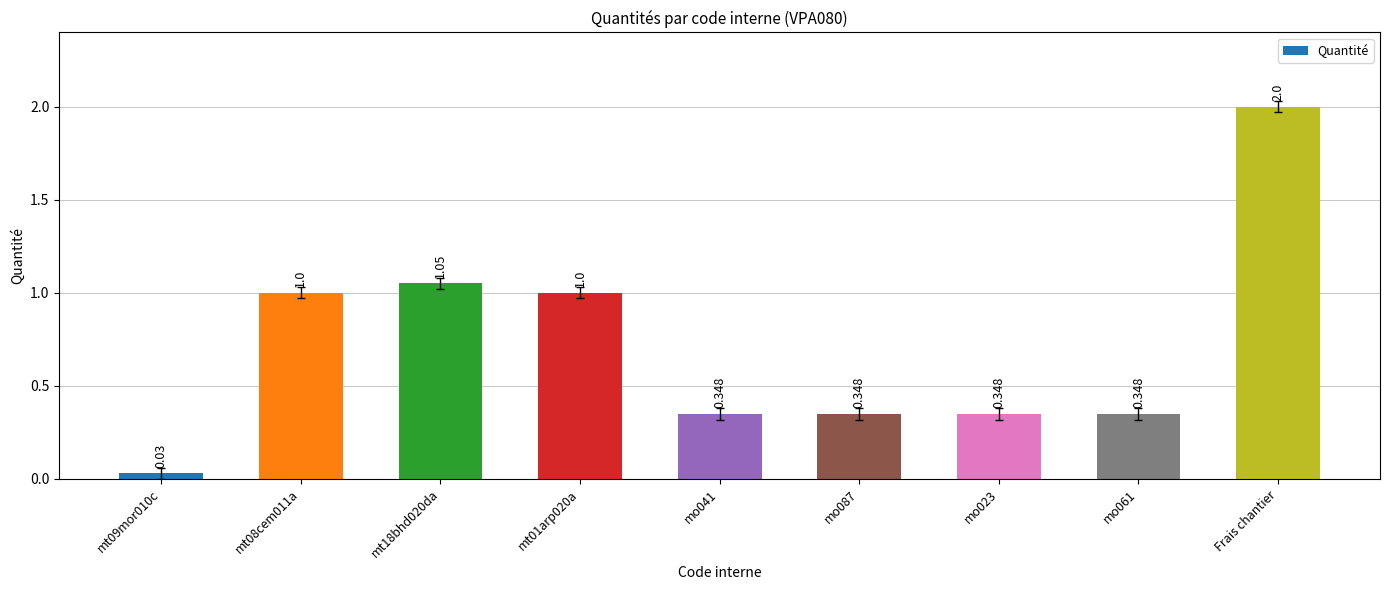

The value at mo041 is 0.2. True or false?

False